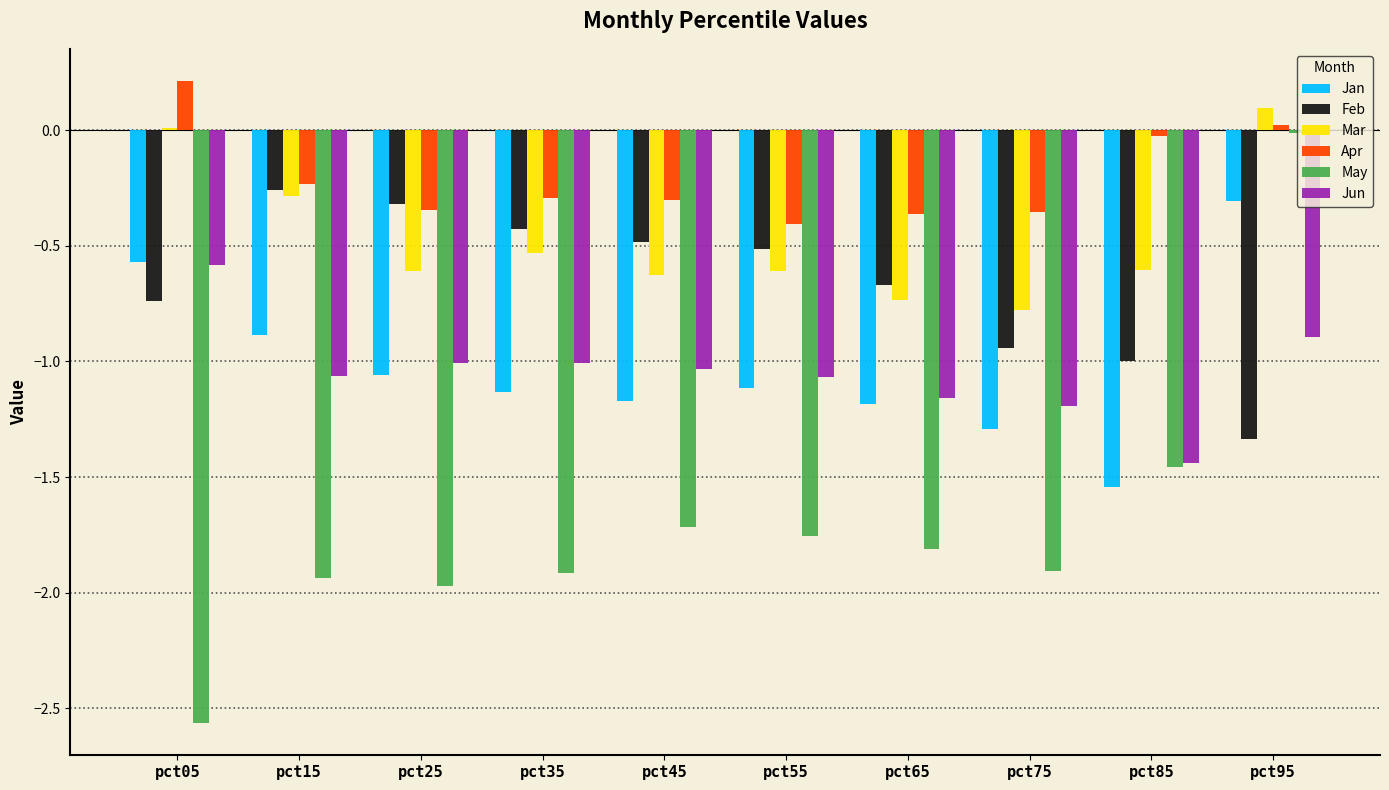

How many bars are there in total?

60